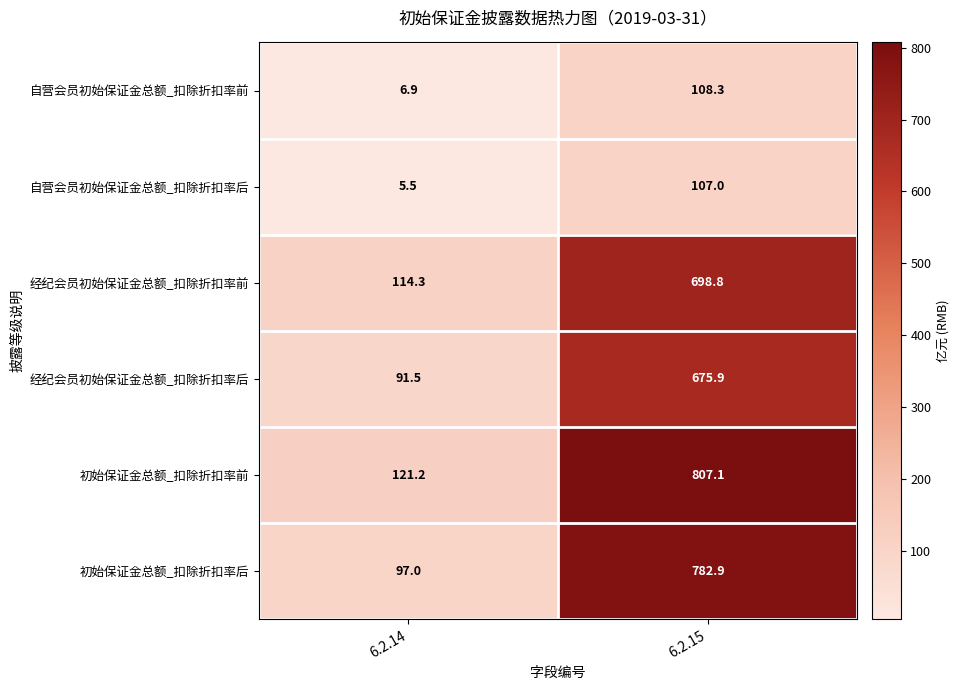

Is it true that 初始保证金总额_扣除折扣率后 equals 782.9 at 6.2.15?

True